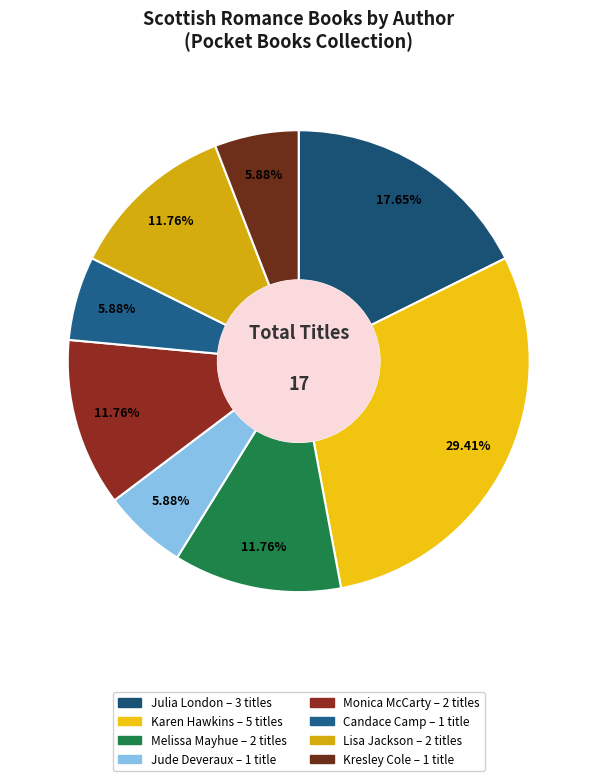

To the nearest percent, what is the difference between the largest and smallest slice percentages?

24%